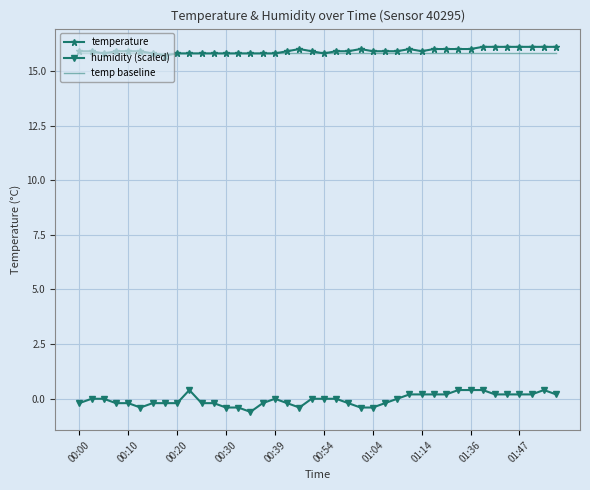

True or false: humidity (scaled) and temp baseline cross at least once.

False